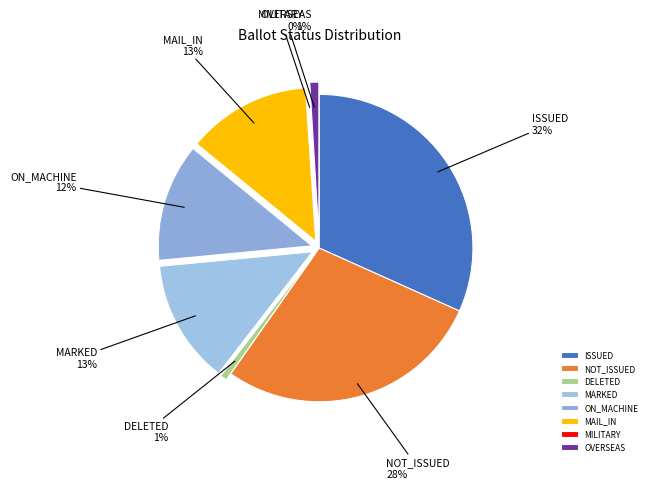

The MARKED slice represents 6% of the pie. True or false?

False